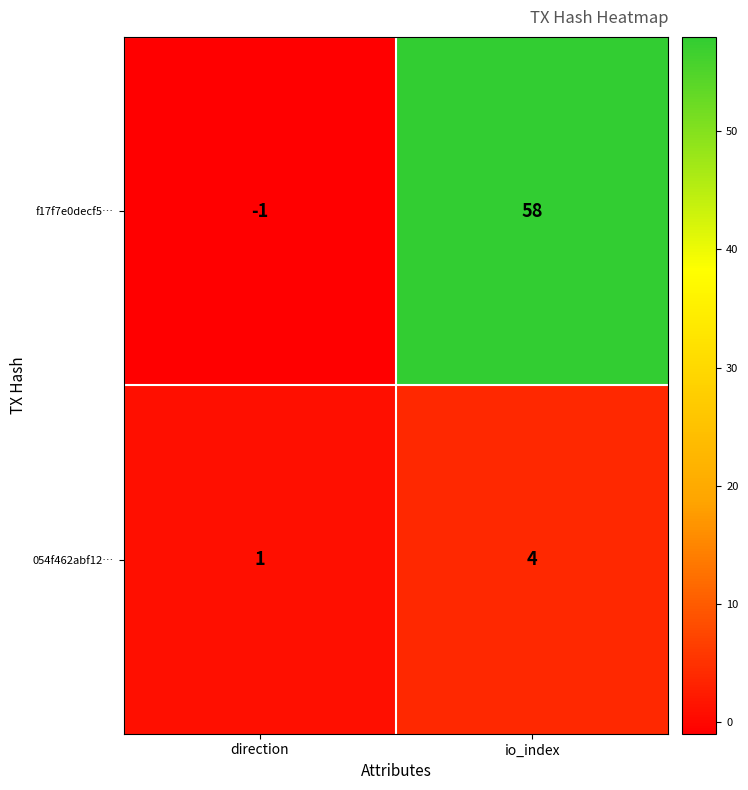

Reading left to right, extract all data points from this chart.

f17f7e0decf5…: -1	58
054f462abf12…: 1	4